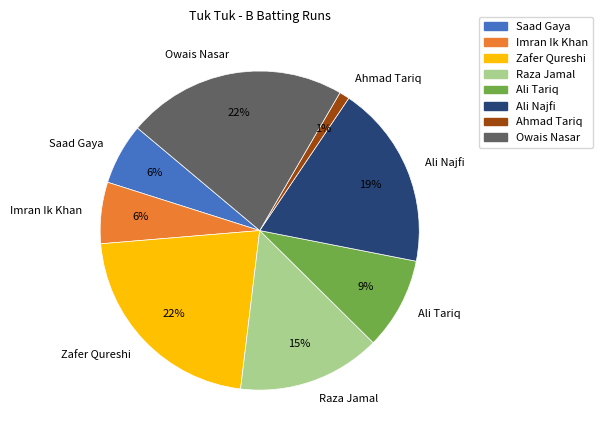

How many slices are in this pie chart?

8